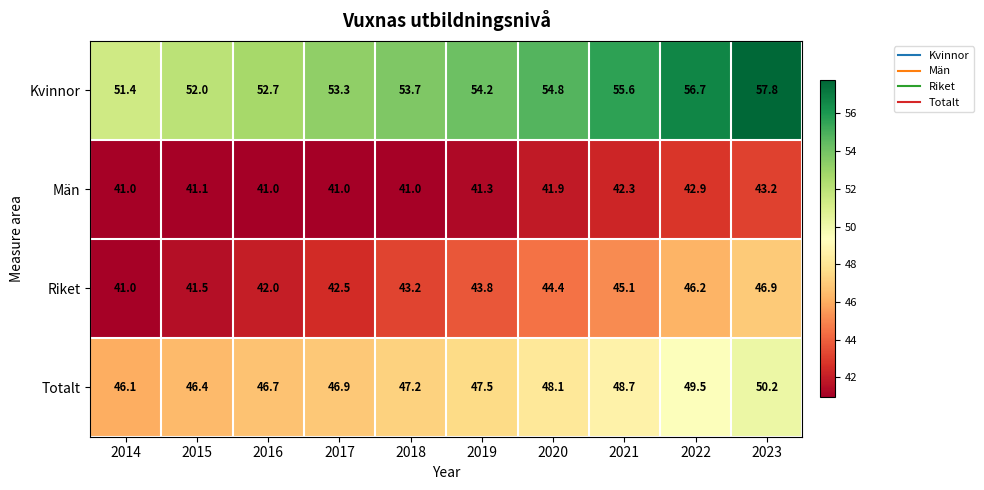

What is the sum of all Riket values?

436.6